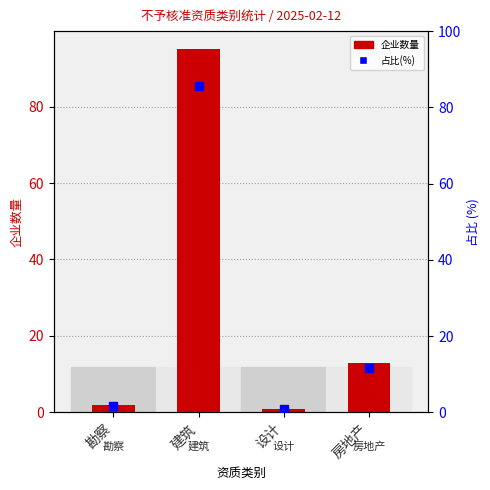

How many distinct data groups are displayed?

2